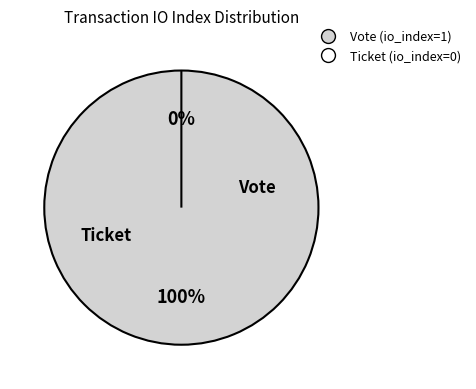

Is there any slice that represents more than half of the pie?

Yes